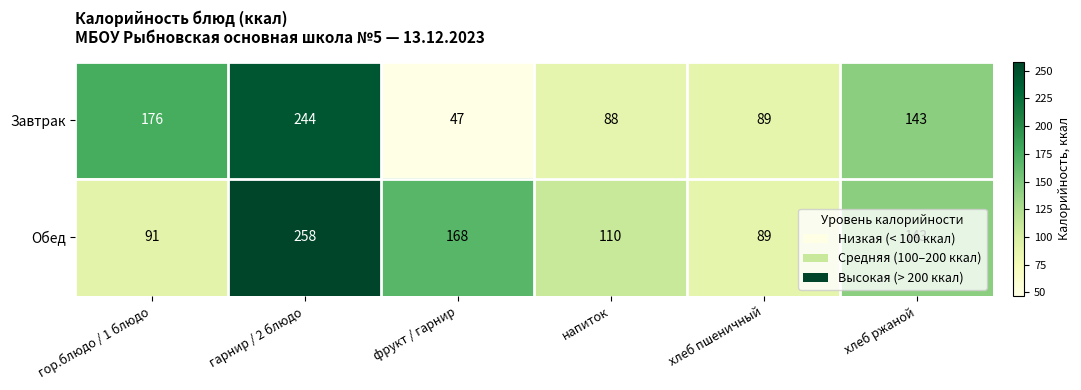

What is the smallest value displayed?

47